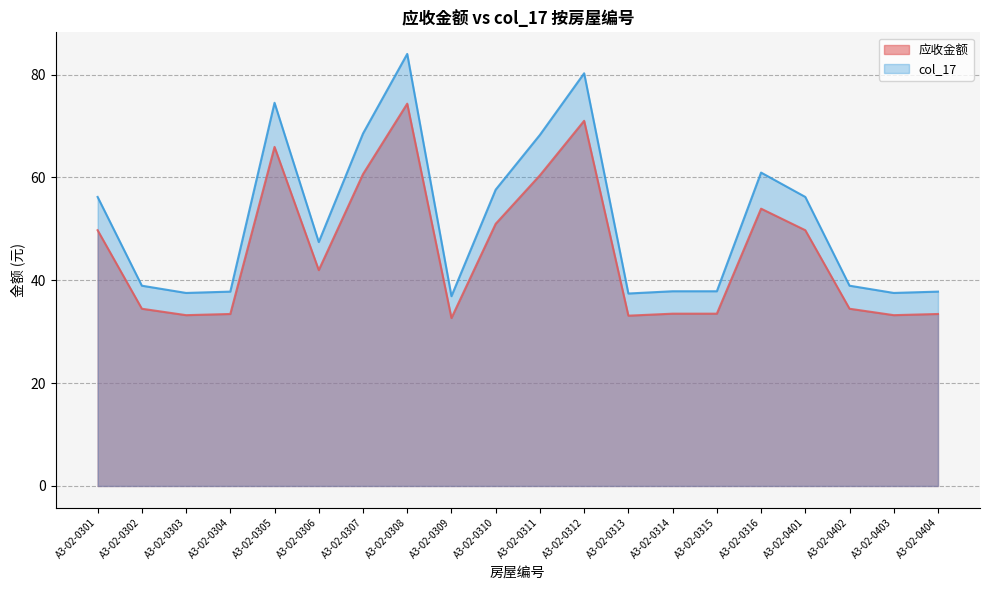

How many data points in col_17 are less than 47?

10